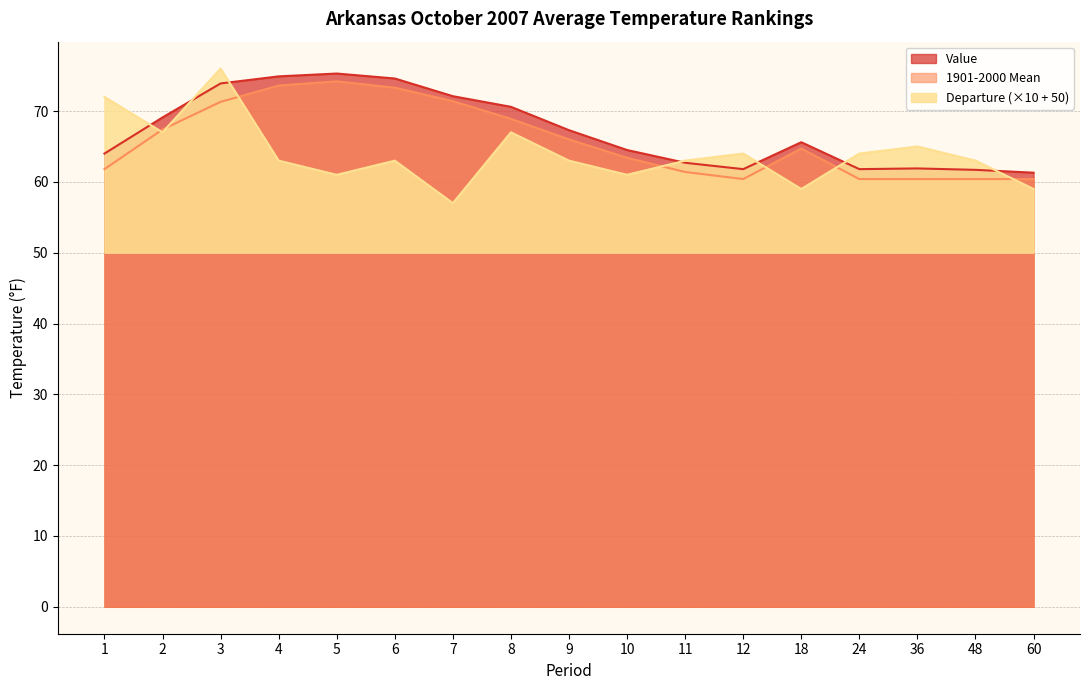

How many categories are shown in the chart?

17